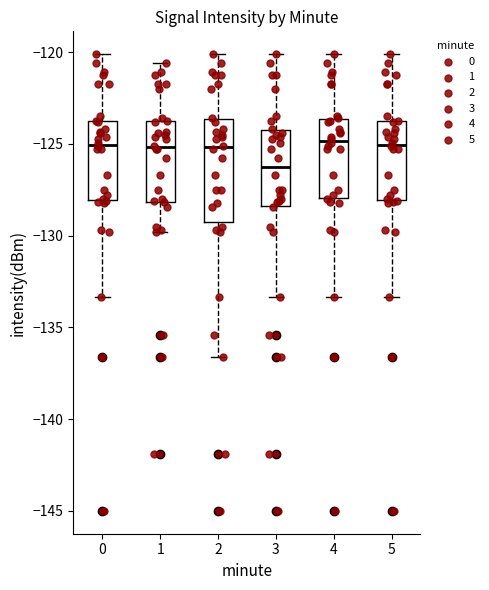

Reading left to right, transcribe this box plot: for each box, give where its median line is, the range the box spans, and where its two whiskers end, as read against the y-axis. The values are not printed on the chart, so give them approximately, as read against the axis.

0: median -125.0, box -128.0 to -124.0, whiskers -133.5 to -120.0
1: median -125.0, box -128.0 to -124.0, whiskers -130.0 to -120.5
2: median -125.0, box -129.5 to -123.5, whiskers -136.5 to -120.0
3: median -126.0, box -128.5 to -124.0, whiskers -133.5 to -120.0
4: median -125.0, box -128.0 to -123.5, whiskers -133.5 to -120.0
5: median -125.0, box -128.0 to -124.0, whiskers -133.5 to -120.0